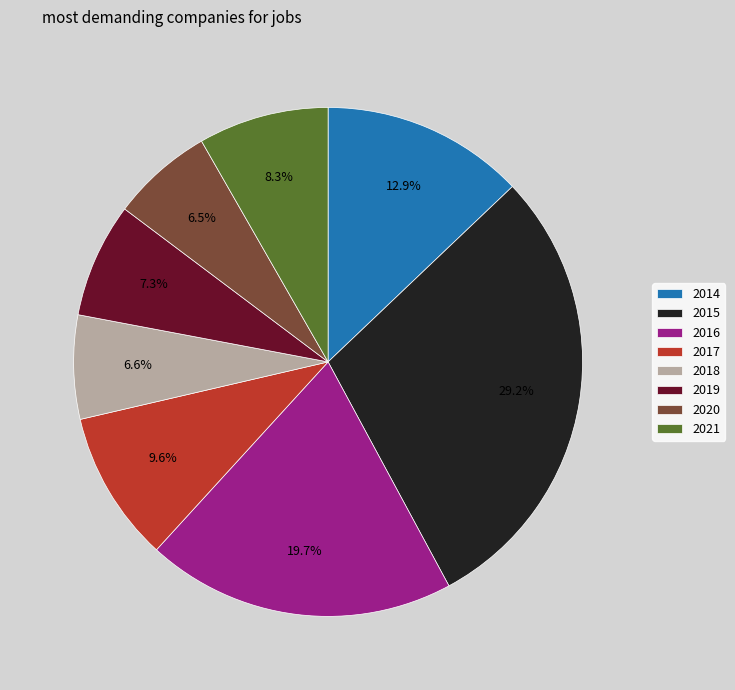

Do 2020 and 2014 together represent more than half of the pie?

No